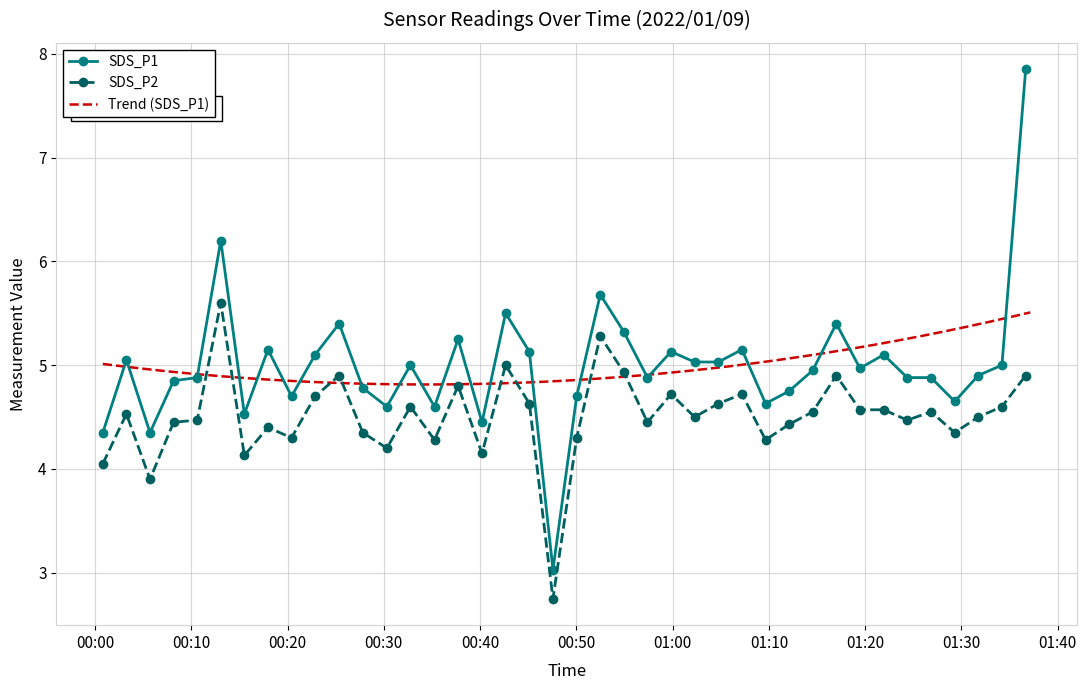

Which label corresponds to the largest value in the chart?

2022/01/09 01:36:40